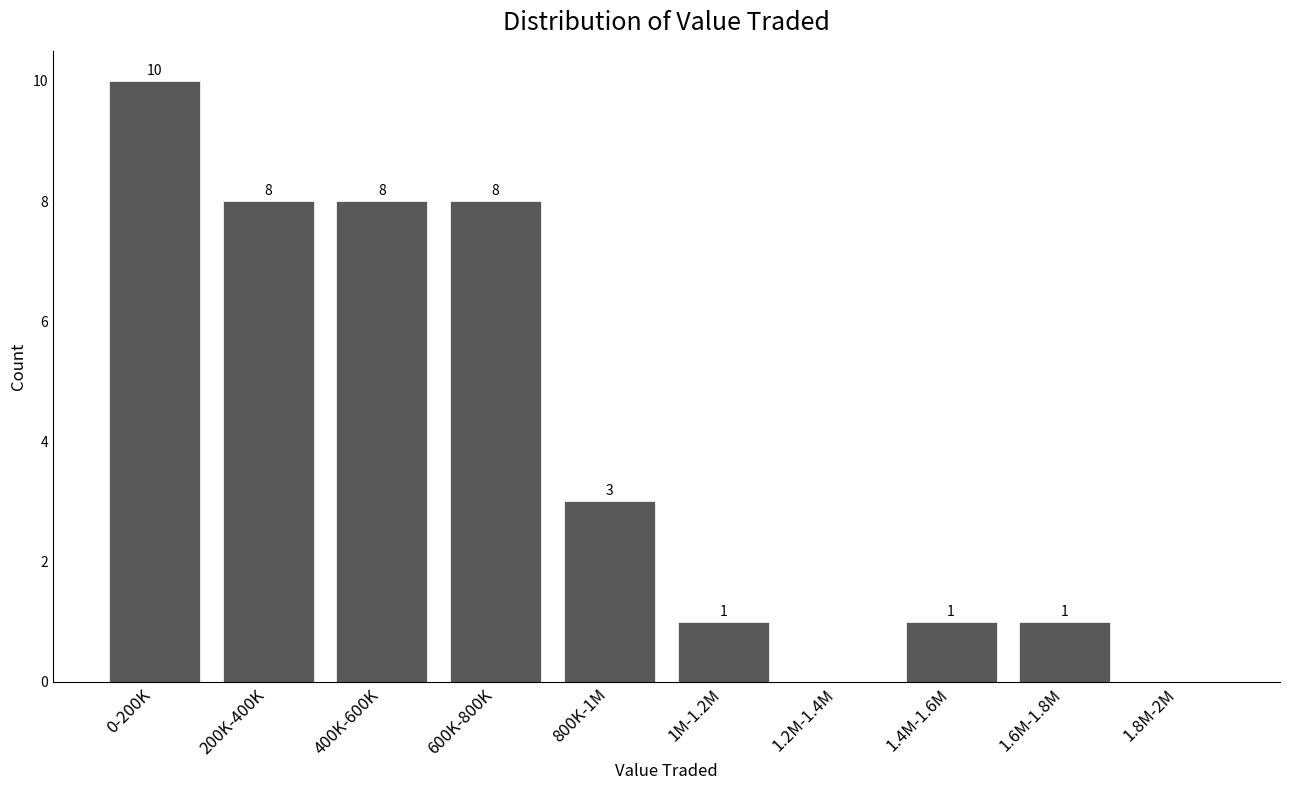

Reading left to right, extract all data points from this chart.

0-200K=10	200K-400K=8	400K-600K=8	600K-800K=8	800K-1M=3	1M-1.2M=1	1.2M-1.4M=0	1.4M-1.6M=1	1.6M-1.8M=1	1.8M-2M=0